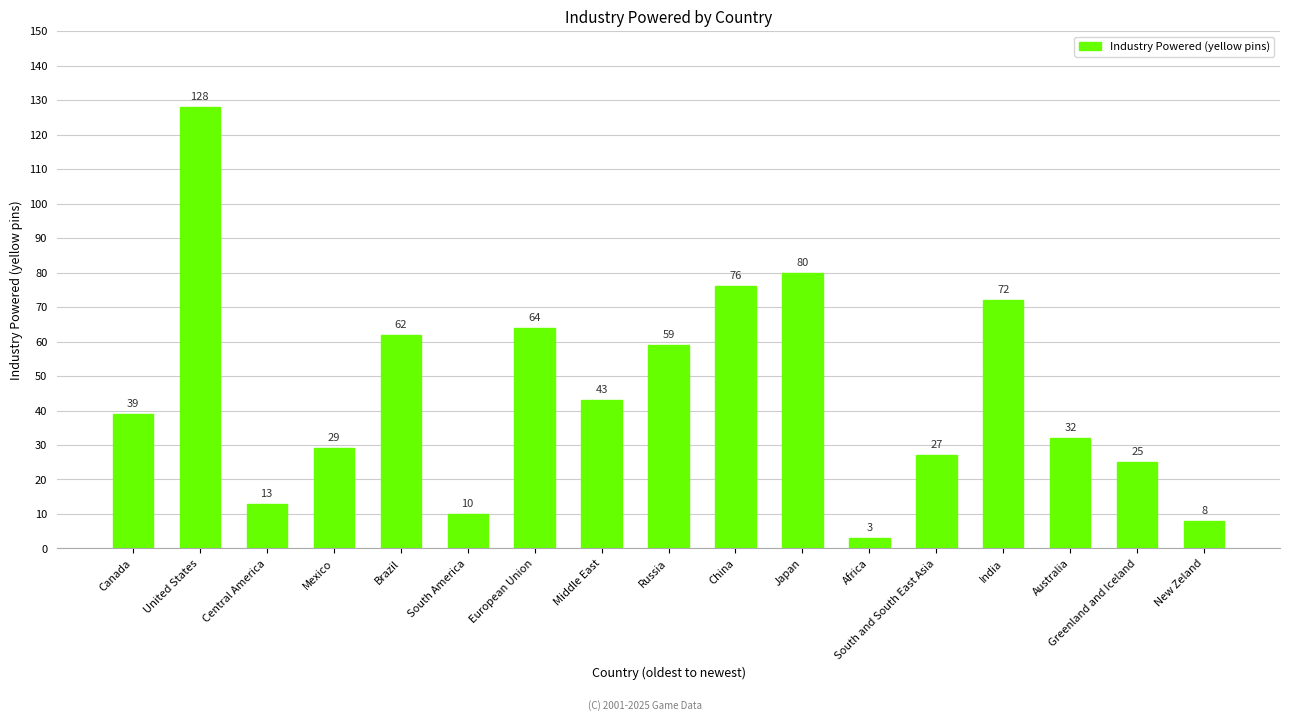

What is the label of the 9th bar from the left?

Russia